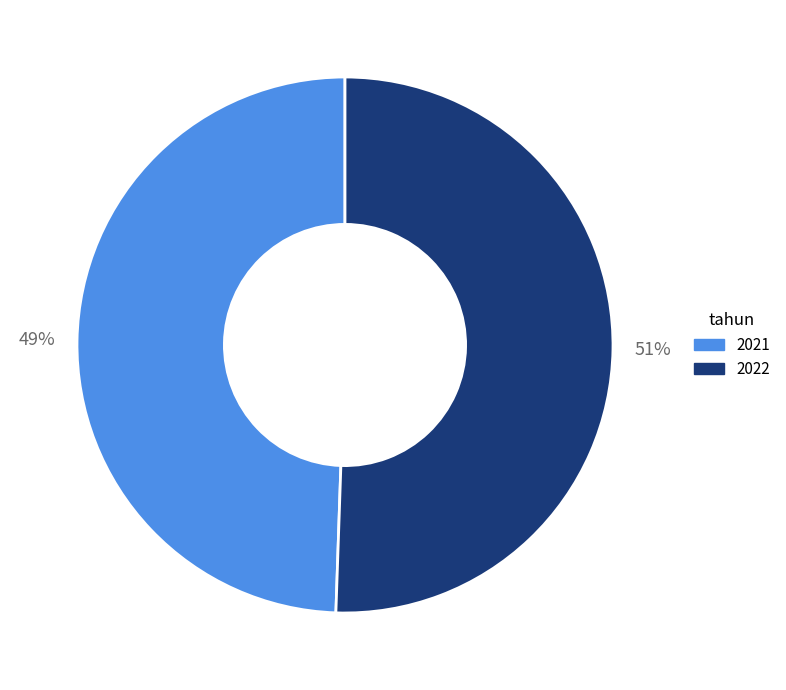

Is the sum of 2021 and 2022 greater than half?

Yes